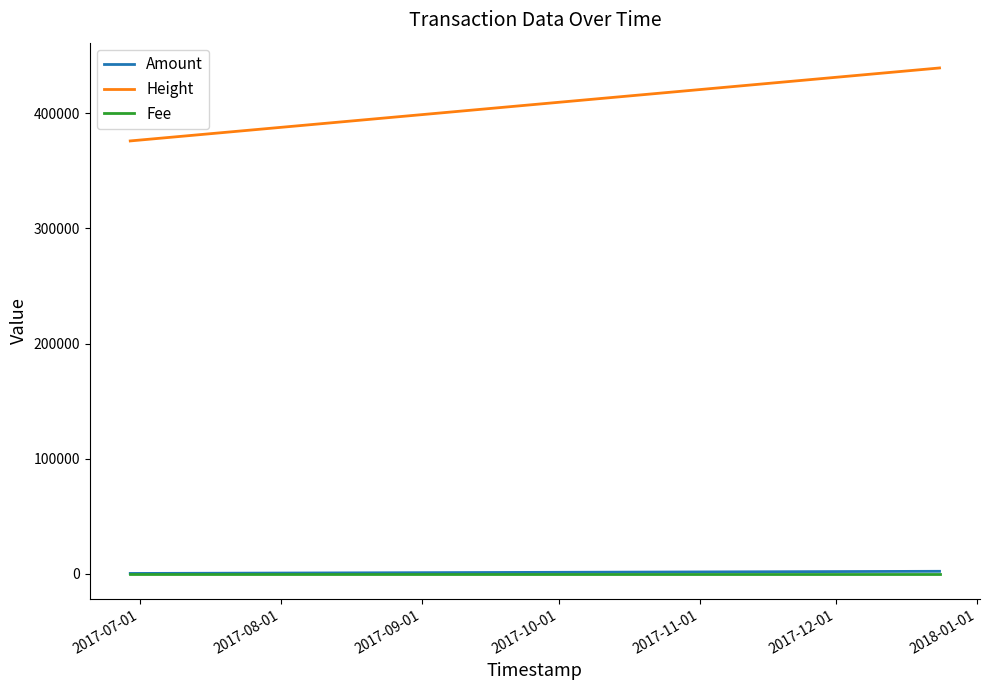

Which series has the largest total across all categories?

Height